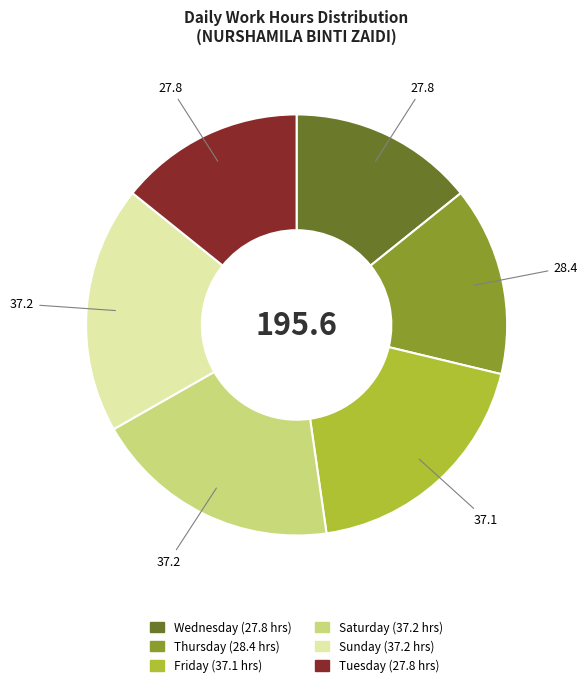

Is there any slice that represents more than half of the pie?

No